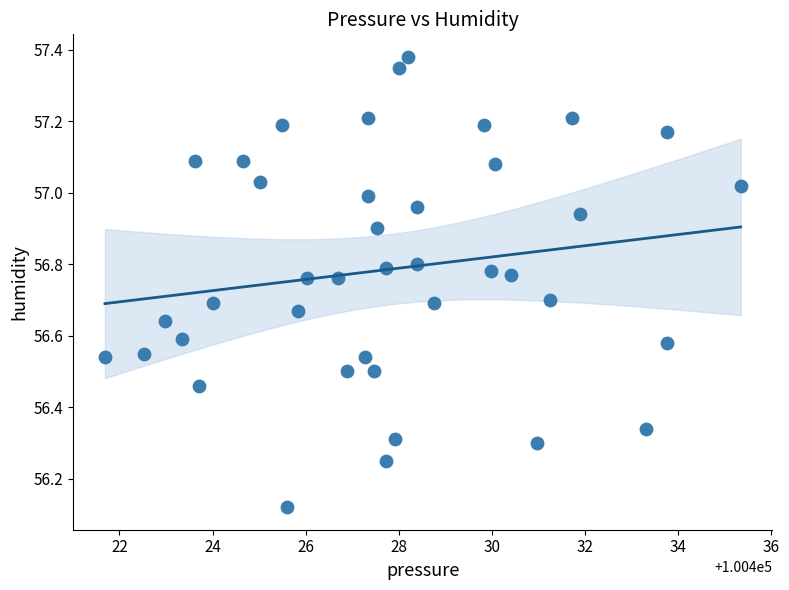

What is the range of Y values (max minus min)?

1.3